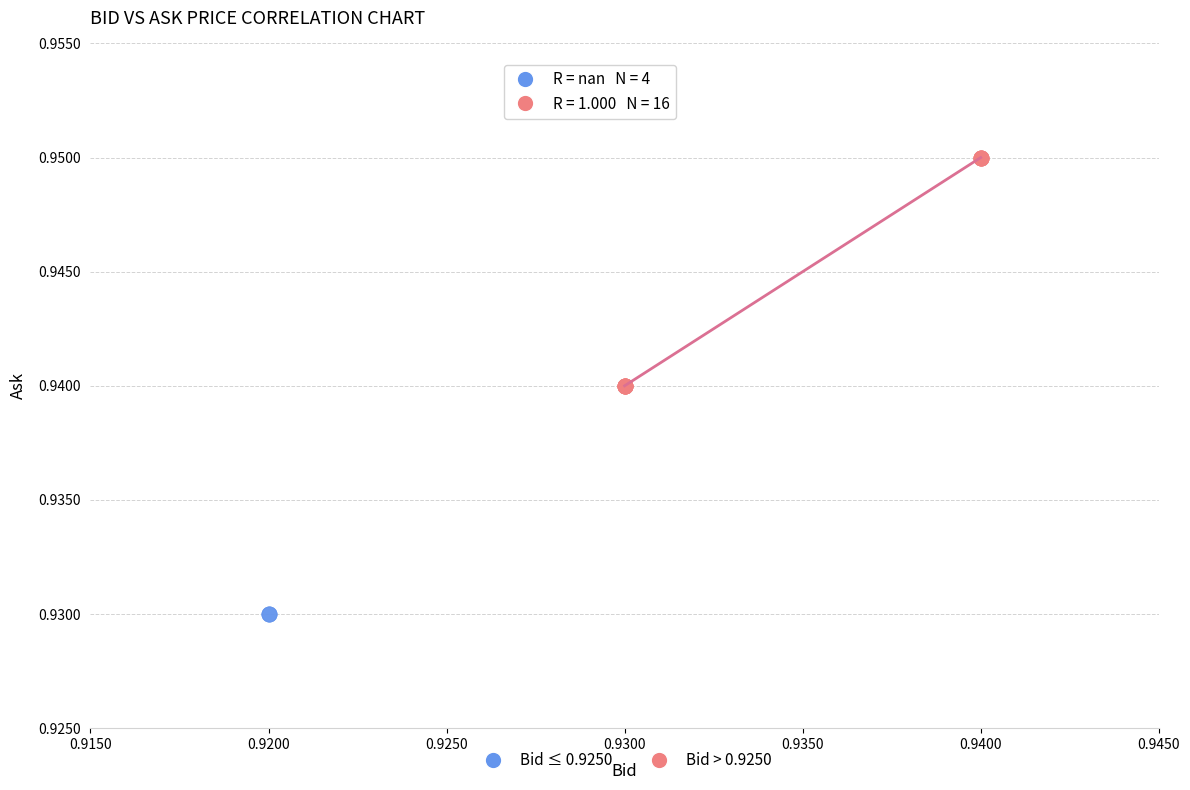

Which series reaches the maximum Y coordinate?

Bid > 0.9250